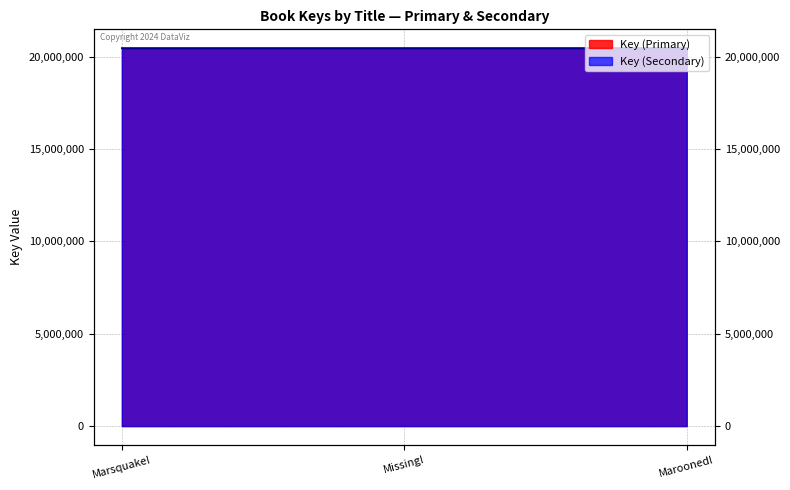

Count the number of categories in the chart.

3